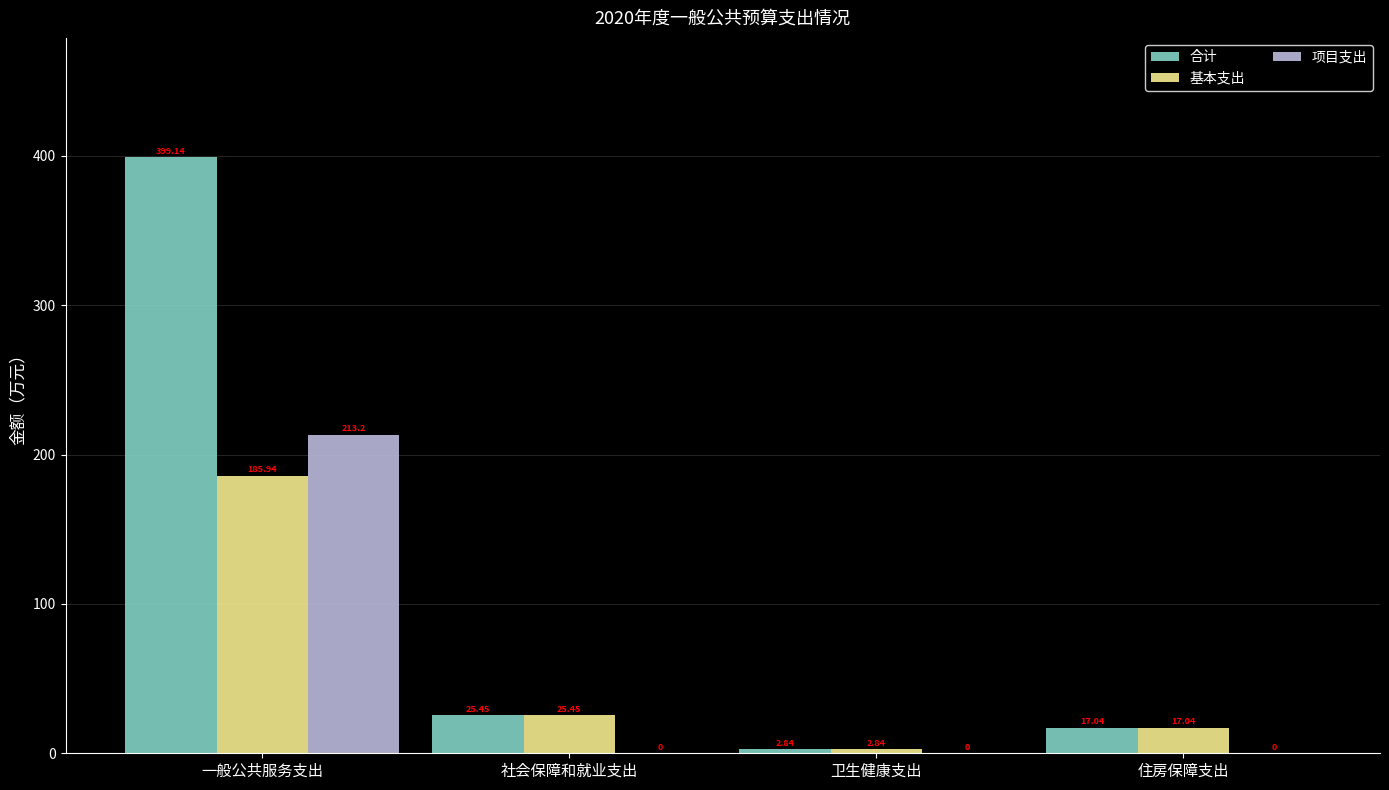

Between 一般公共服务支出 and 卫生健康支出, which series saw the biggest shift?

合计